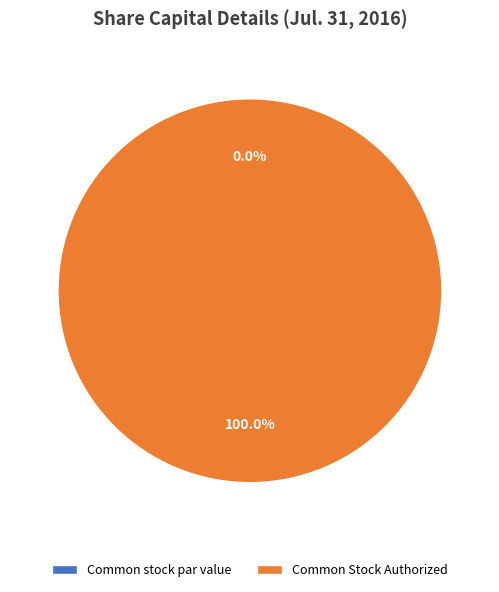

To the nearest percent, what is the difference between the Common stock par value and Common Stock Authorized slice percentages?

100%